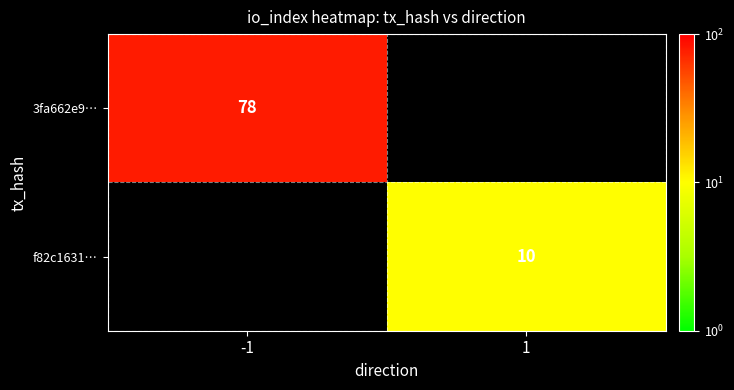

True or false: f82c1631… has a value of 2 at 1.

False